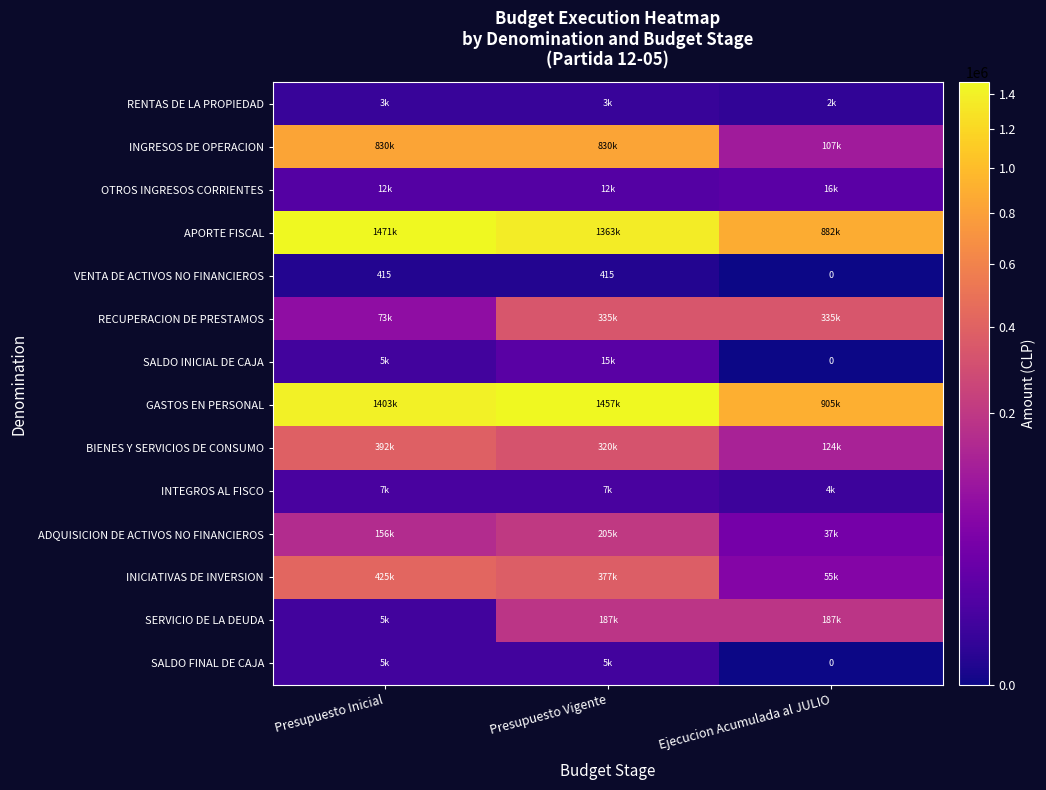

What is the difference between the VENTA DE ACTIVOS NO FINANCIEROS values at Presupuesto Vigente and Ejecucion Acumulada al JULIO?

415